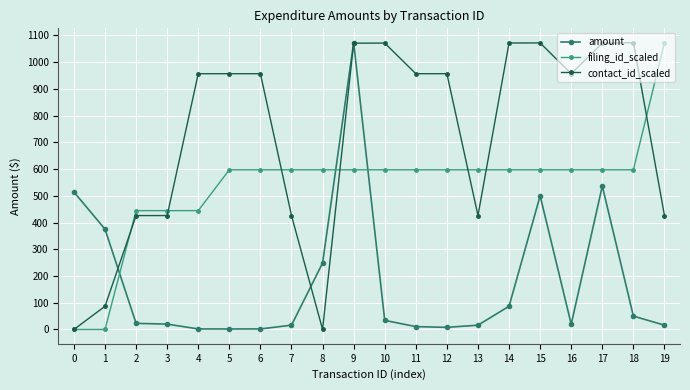

List the series in order of their overall mean, highest first.

contact_id_scaled, filing_id_scaled, amount